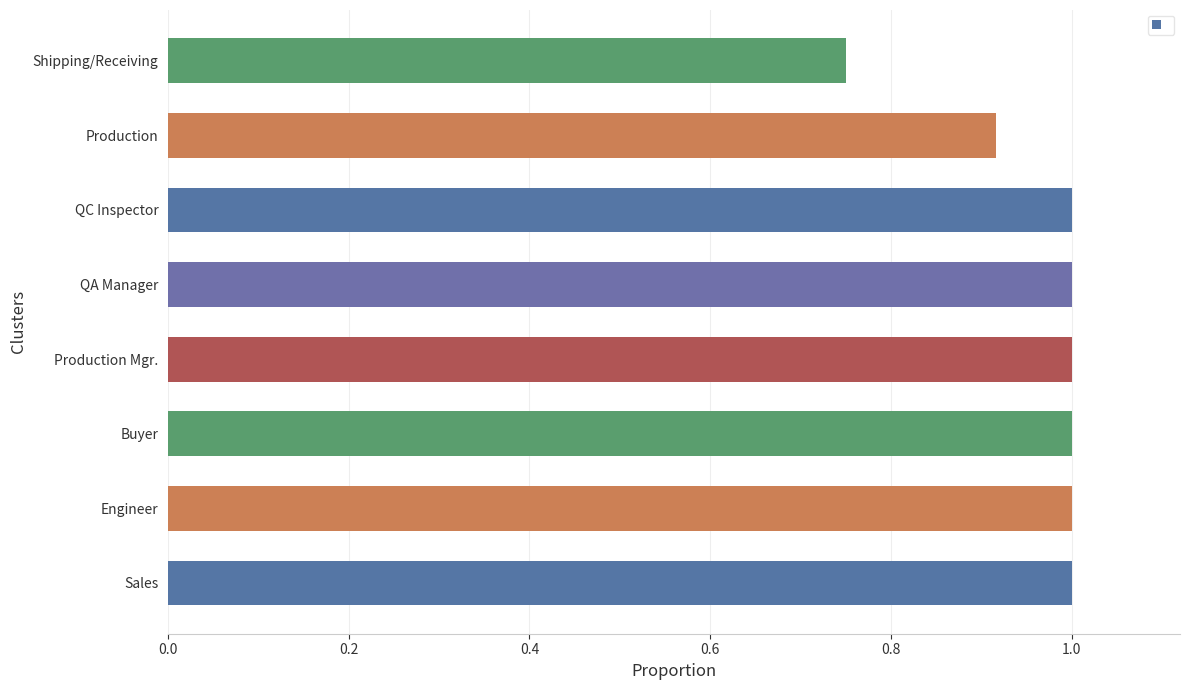

Is it true that the value at Production is 1.5?

False